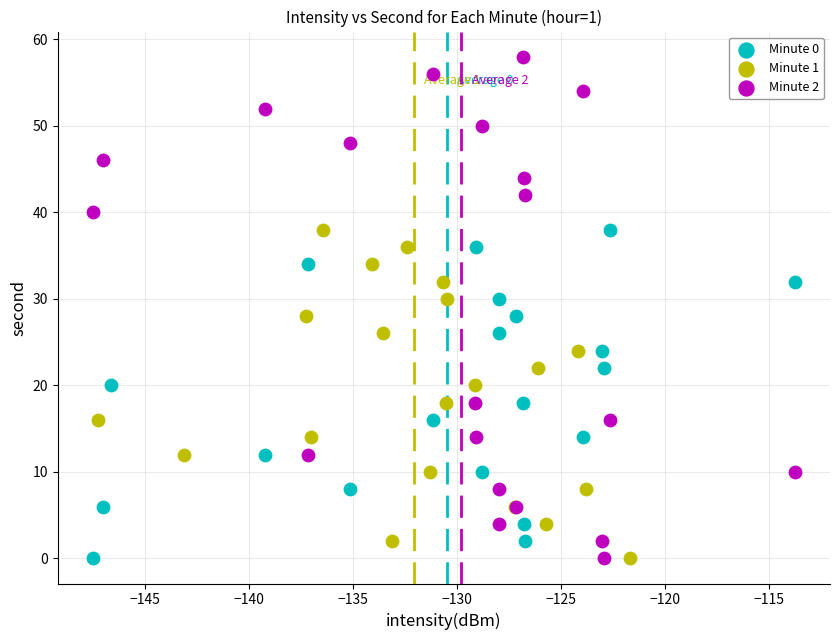

Which series has the largest Y range (max minus min)?

Minute 2